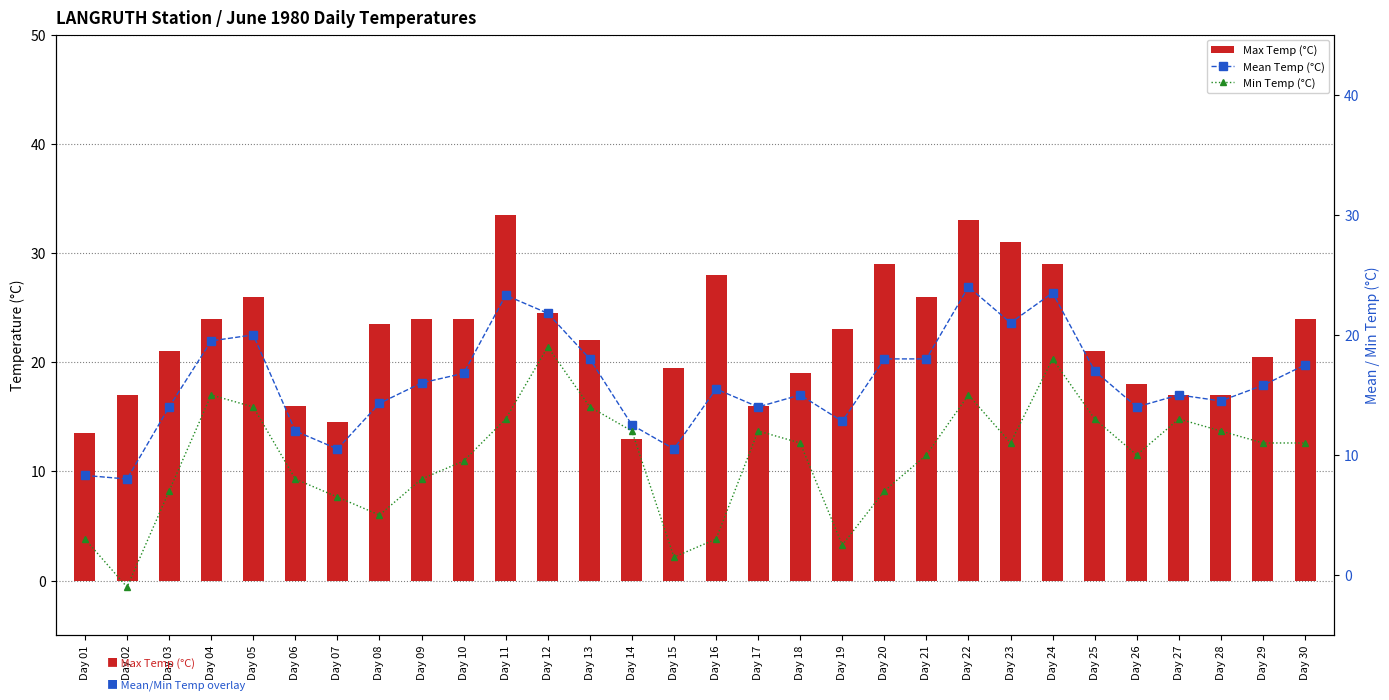

Which series has the widest spread of values?

Max Temp (°C)